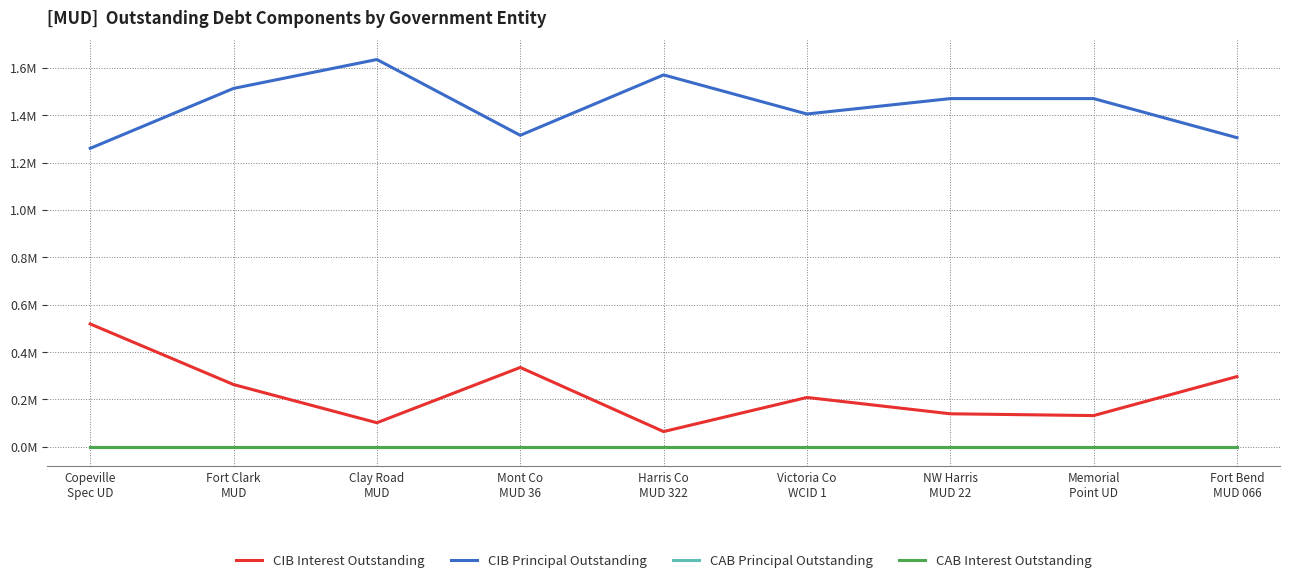

Does the chart have visible grid lines?

Yes